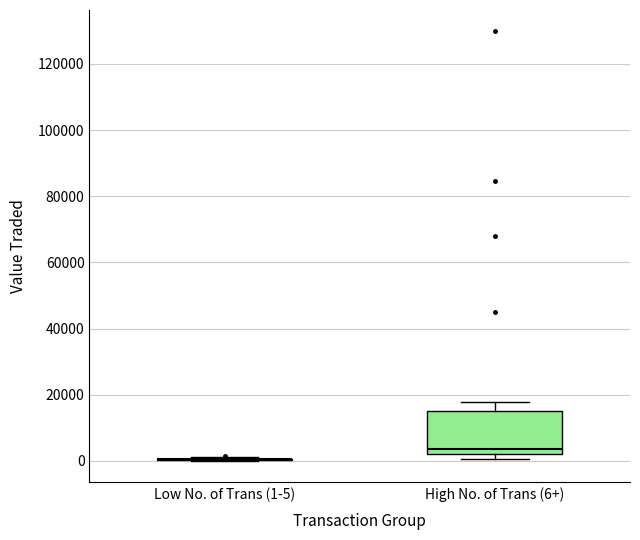

Reading left to right, read every box against the y-axis: the position of its median line, the range the box covers, and the ends of its whiskers. The values are not printed on the chart, so give them approximately, as read against the axis.

Low No. of Trans (1-5): box collapsed to a line at 0, whiskers 0 to 2000
High No. of Trans (6+): median 4000, box 2000 to 14000, whiskers 0 to 18000